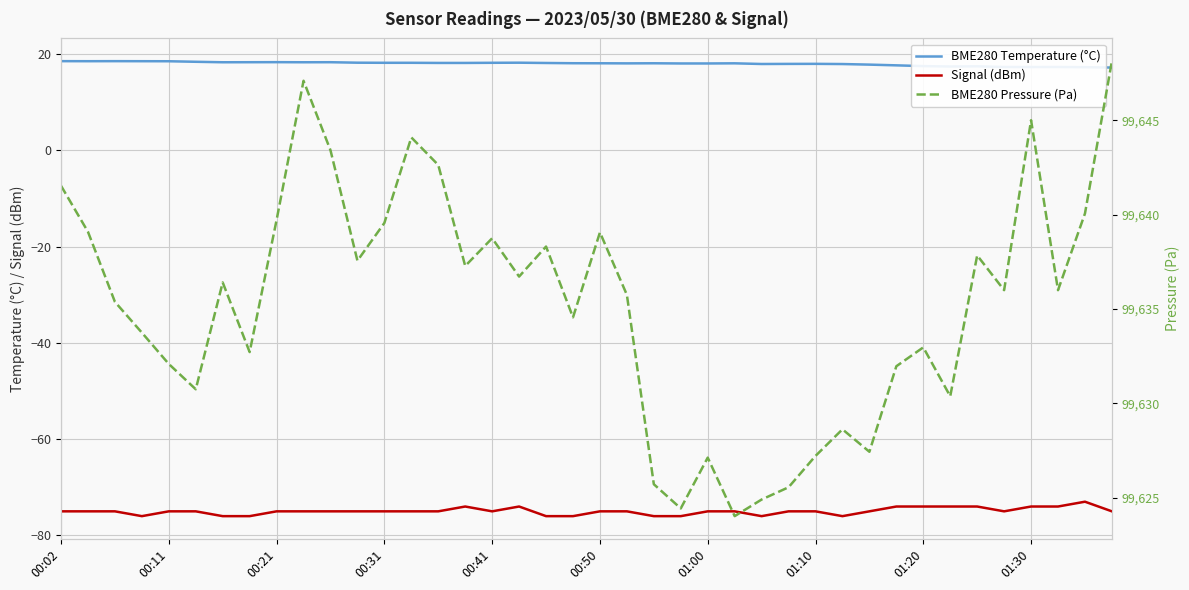

What is the label of the 40th point from the right?

00:02